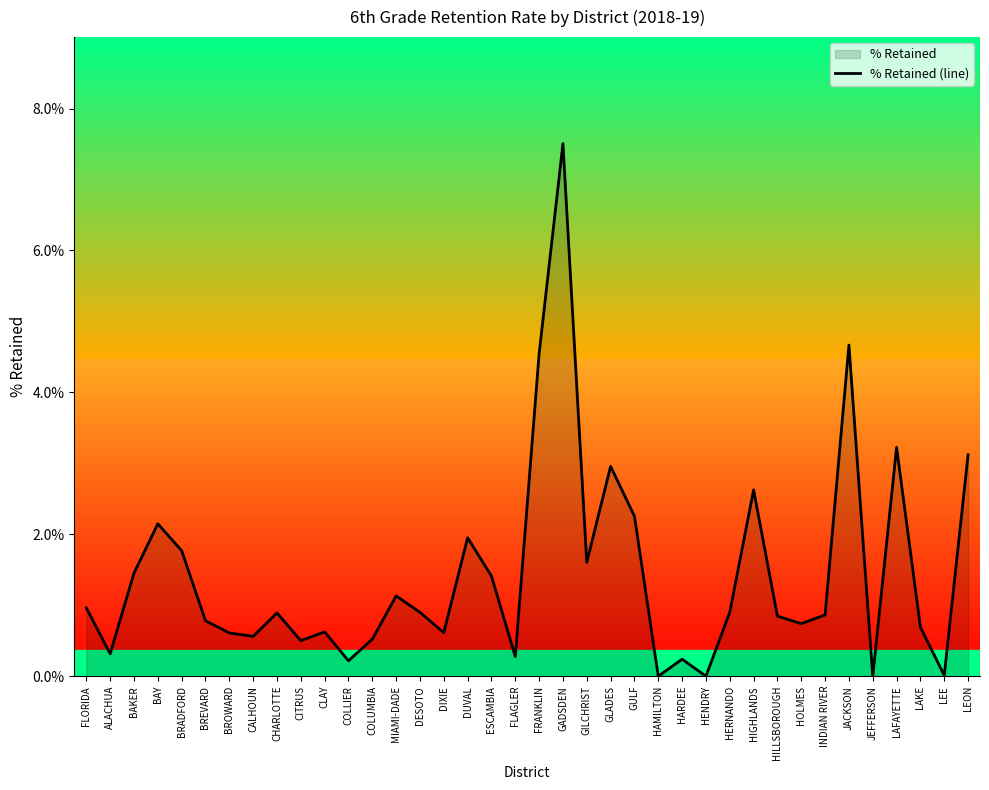

What is the label of the 38th point from the left?

LEON